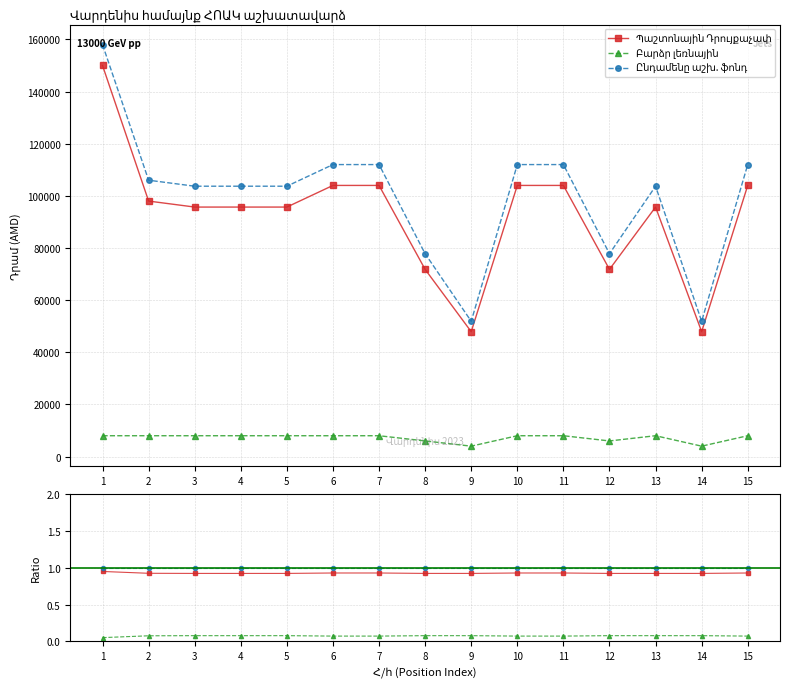

True or false: Բարձր լեռնային and Ընդամենը աշխ. ֆոնդ cross at least once.

False